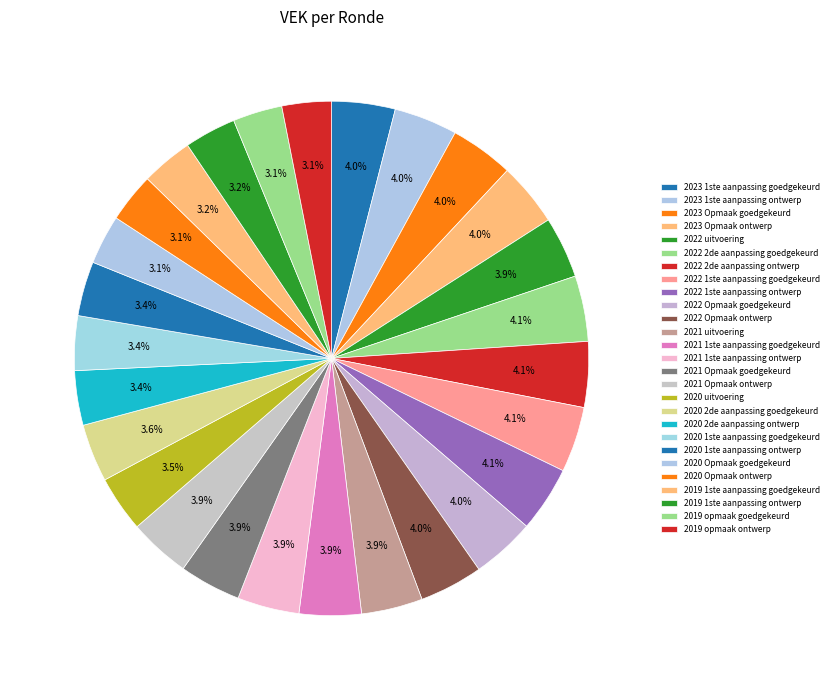

To the nearest percent, what is the average slice percentage?

4%